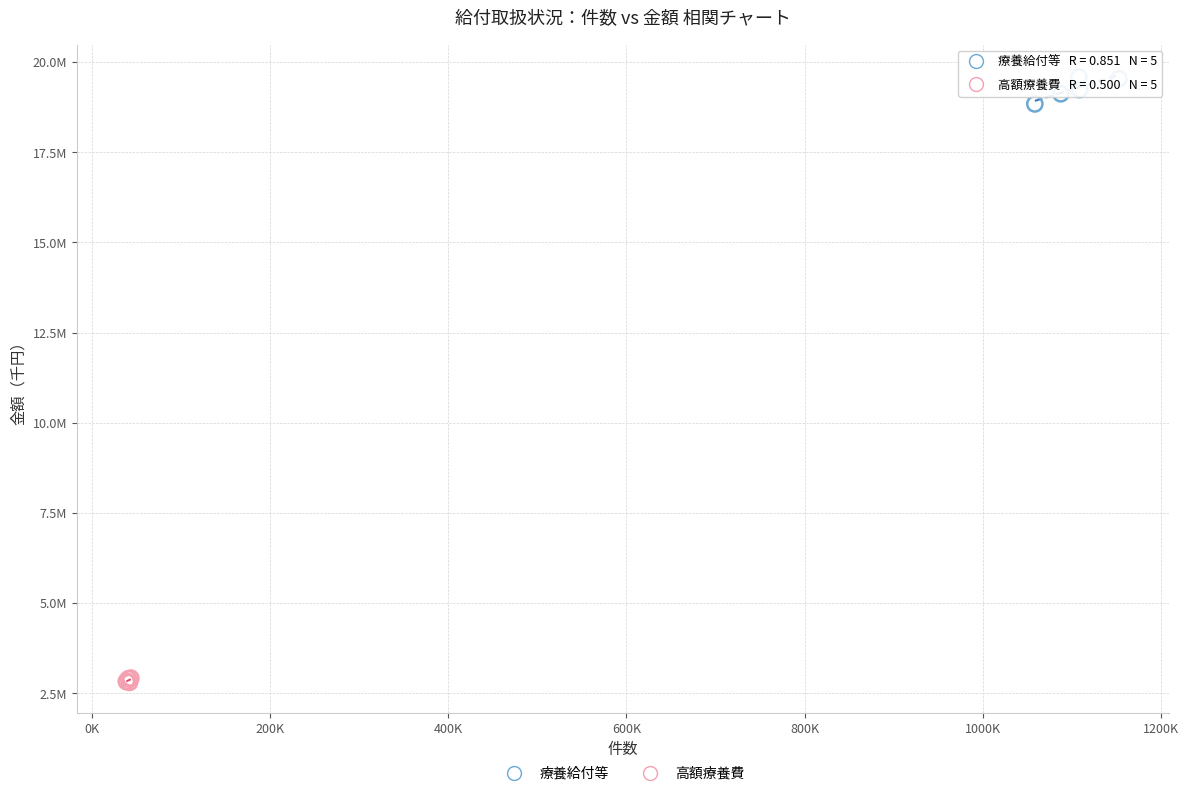

What are all the series names shown in the legend?

療養給付等, 高額療養費